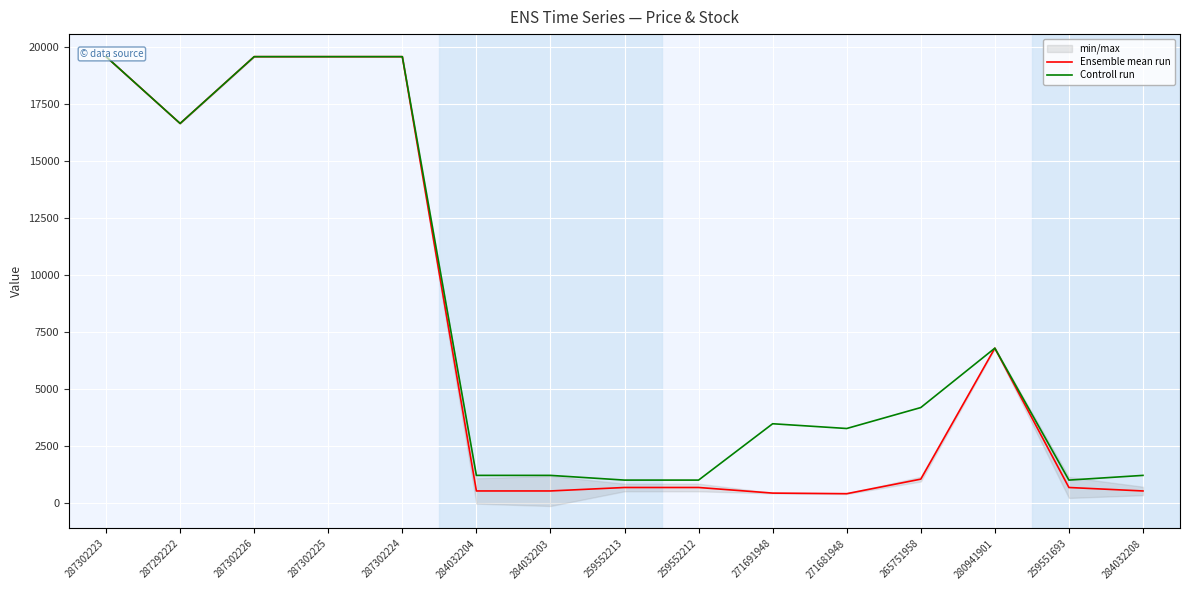

How many values in the Ensemble mean run series are below 679?

5